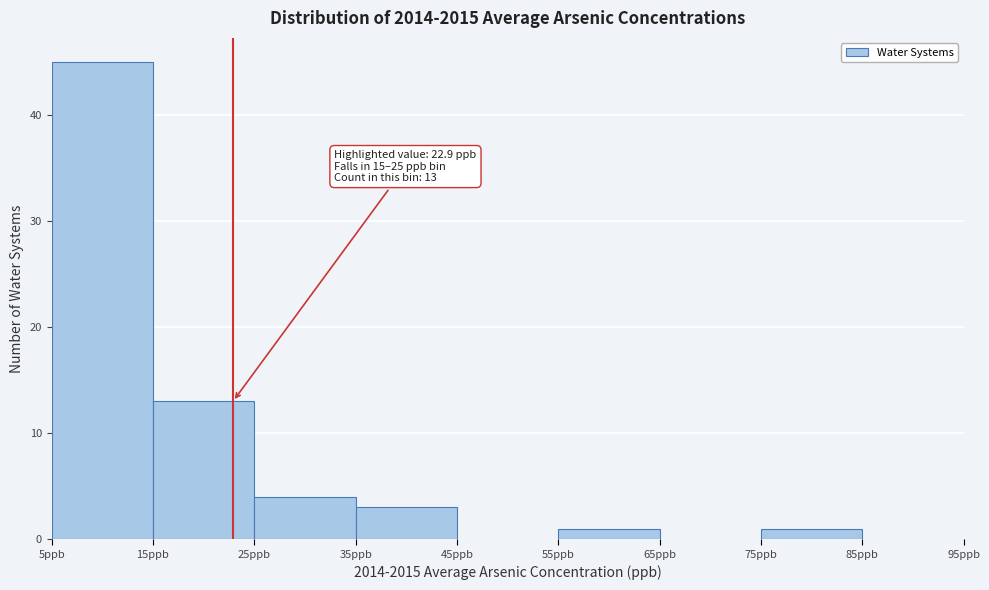

Over which range of the x-axis is the bar tallest?

5 to 15